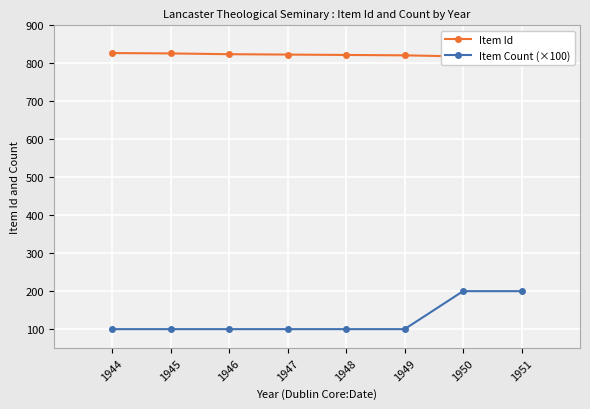

What is the value of the Item Count (×100) point at the 6th from the left?

100